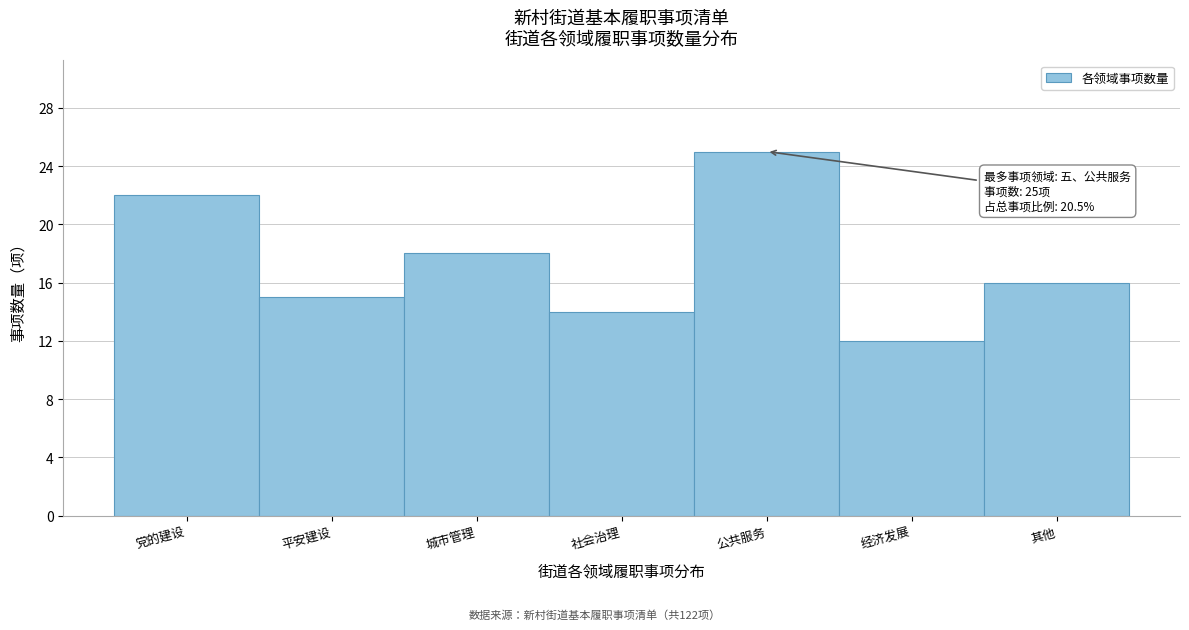

Reading left to right, what are all the values shown in this chart?

党的建设=22	平安建设=15	城市管理=18	社会治理=14	公共服务=25	经济发展=12	其他=16